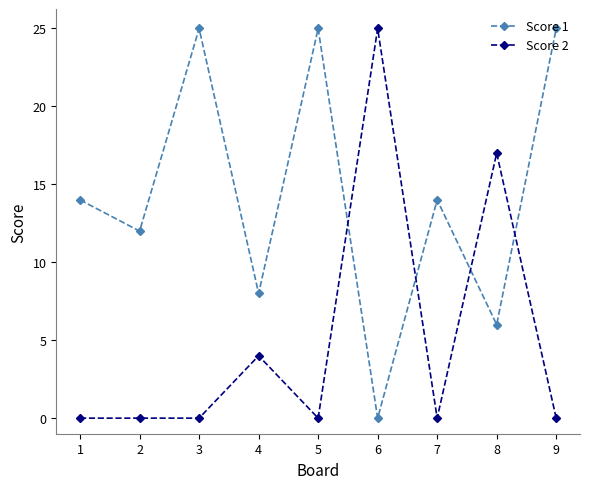

Which series has the largest total across all categories?

Score 1